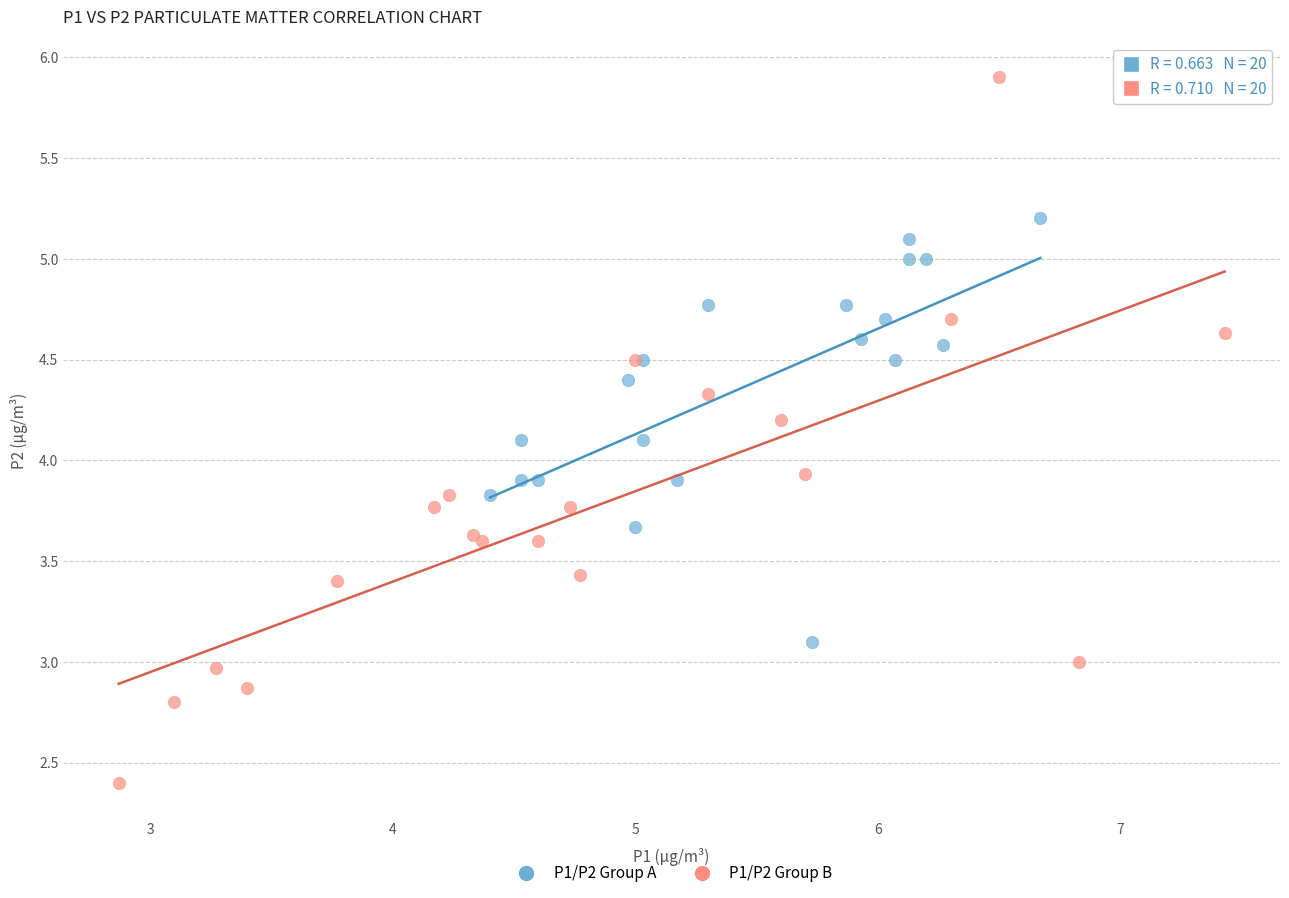

Which series has the largest Y range (max minus min)?

P1/P2 Group B